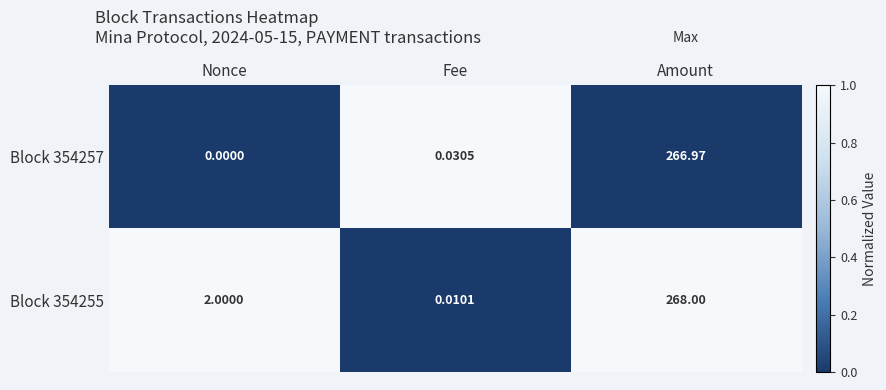

Between Nonce and Fee, which series saw the biggest shift?

Block 354255